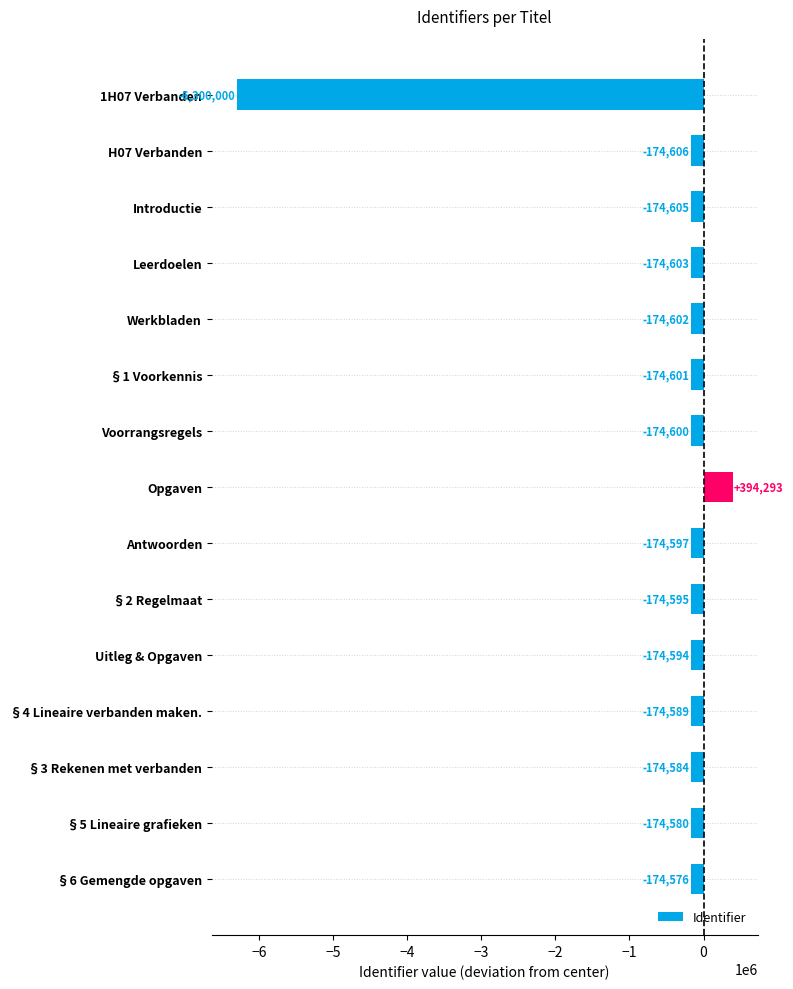

The chart shows a value of -174597 at Antwoorden. True or false?

True